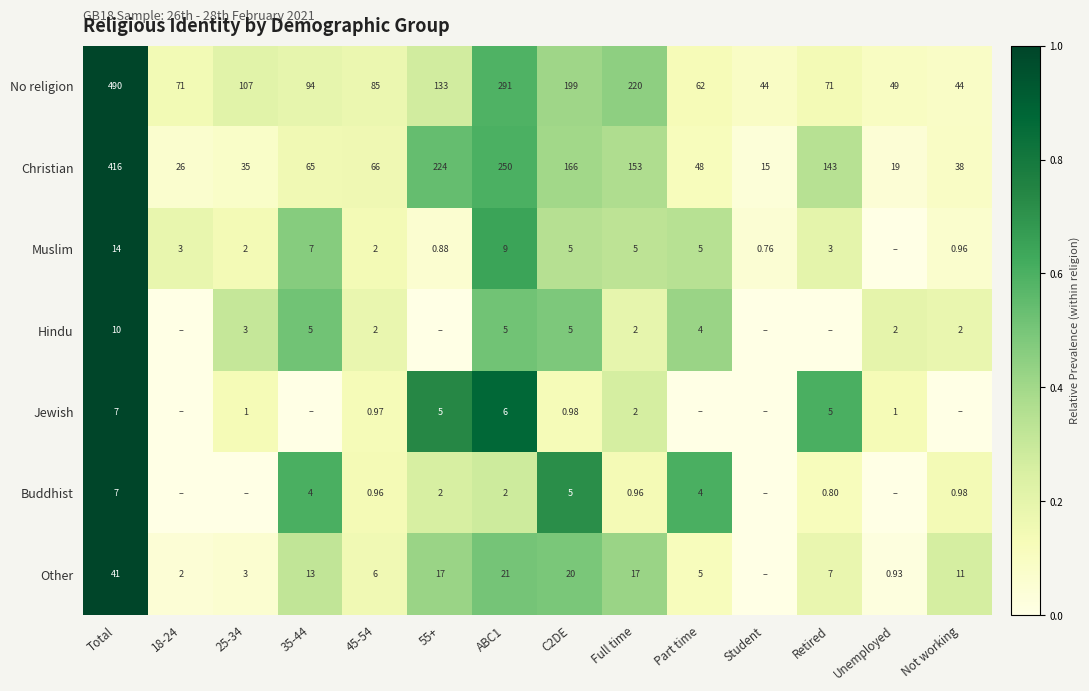

Between Total and 25-34, which is larger?

Total